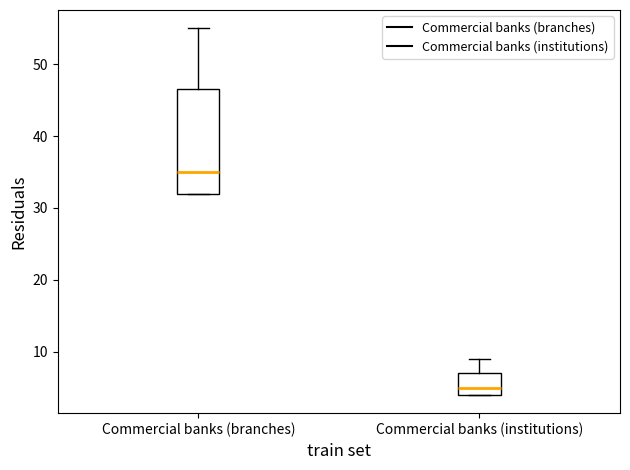

Reading left to right, transcribe this box plot: for each box, give where its median line is, the range the box spans, and where its two whiskers end, as read against the y-axis. The values are not printed on the chart, so give them approximately, as read against the axis.

Commercial banks (branches): median 35, box 32 to 47, whiskers 32 to 55
Commercial banks (institutions): median 5, box 4 to 7, whiskers 4 to 9